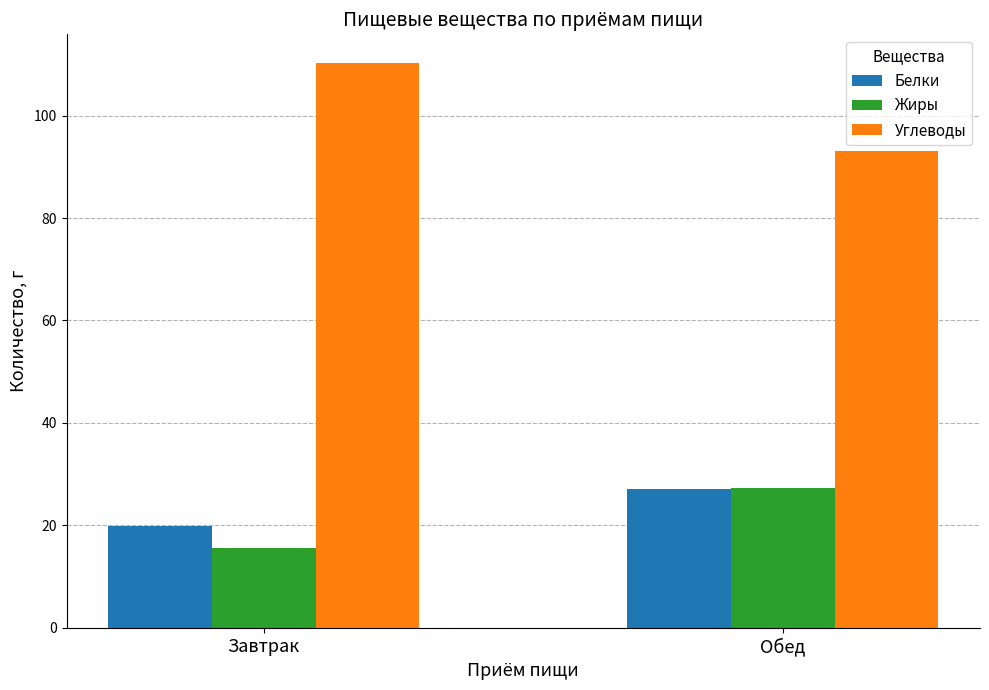

What is the spread (max minus min) of values at Обед?

65.9